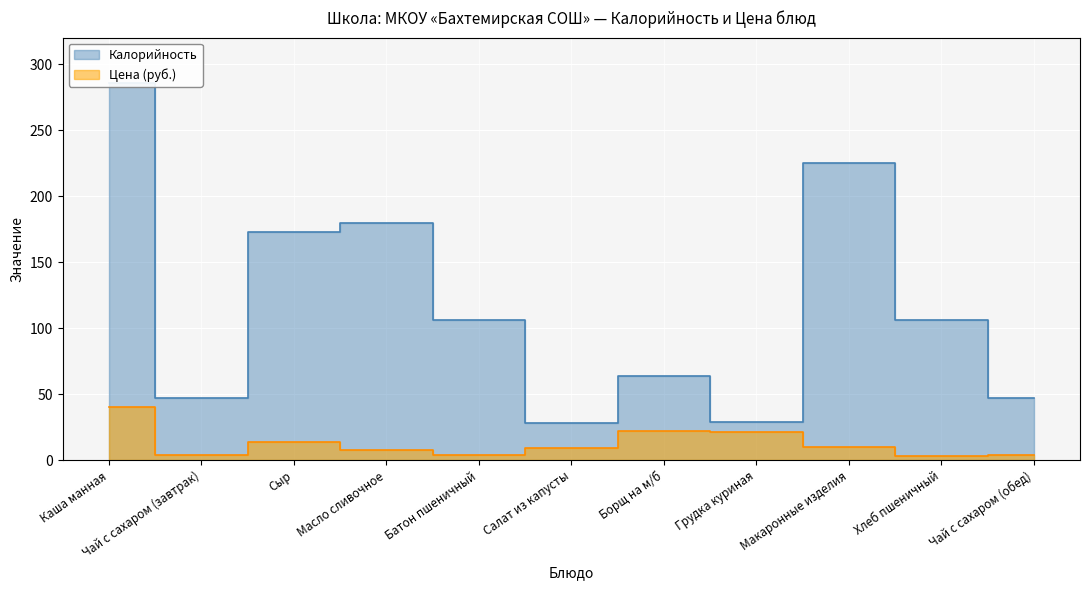

Read the Калорийность value at Хлеб пшеничный.

106.0